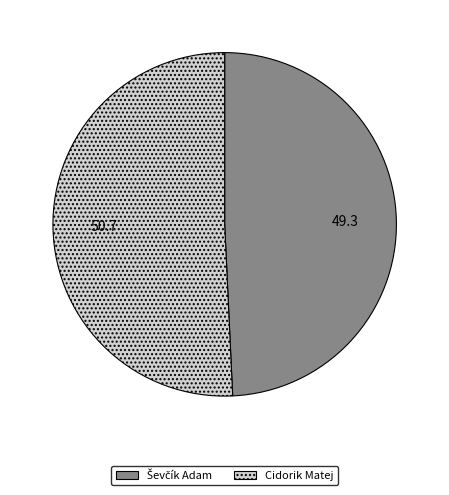

Which category has the biggest portion of the pie?

Cidorik Matej